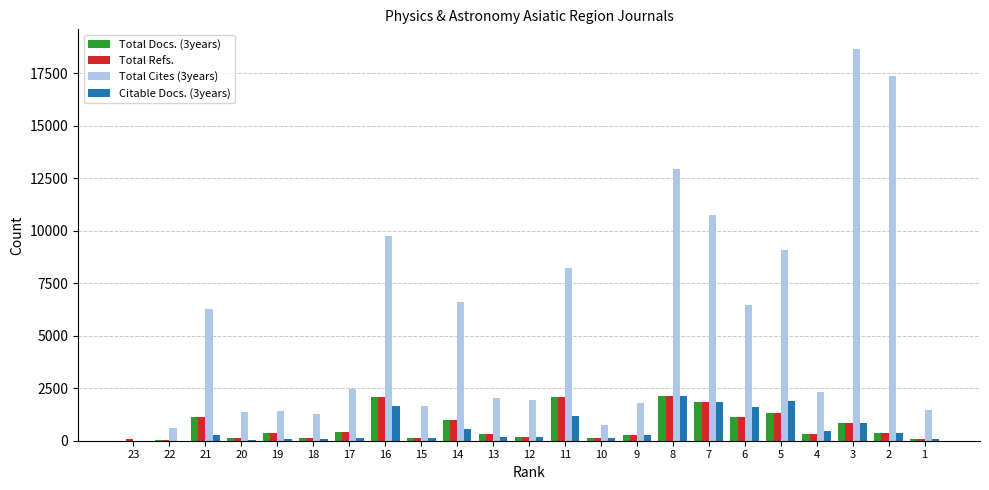

At which category is the sum across all series the highest?

3